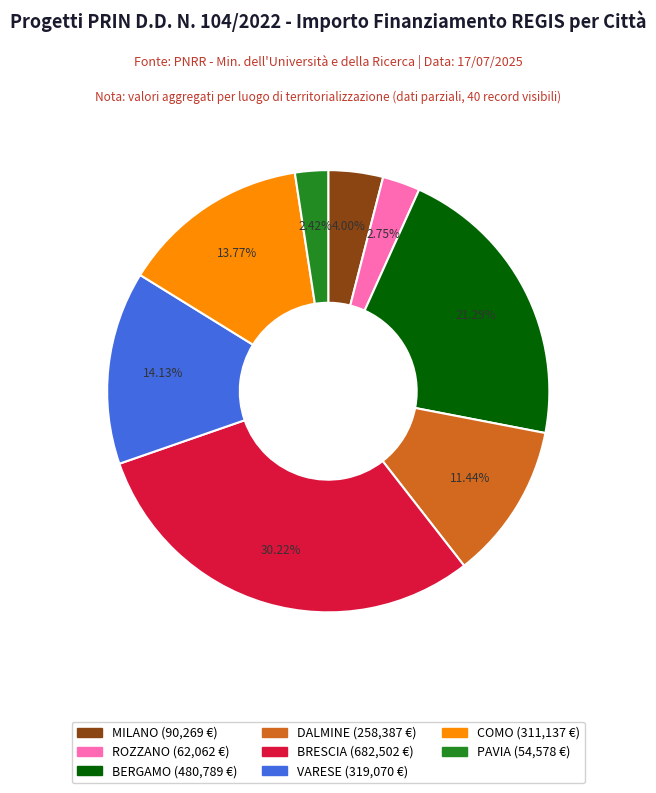

Does any single category account for the majority?

No